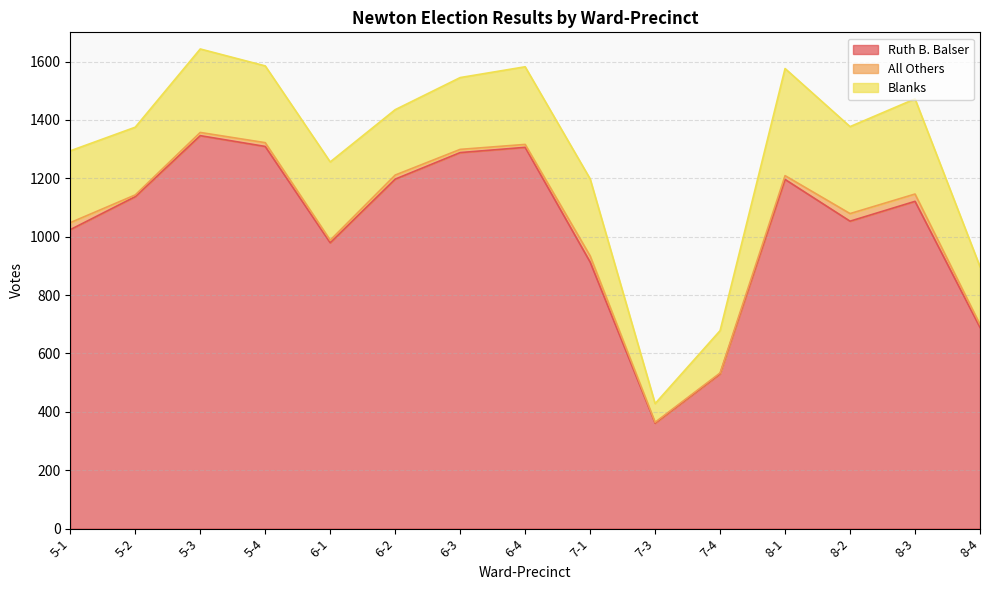

What is the difference between the Blanks values at 5-4 and 8-3?

63